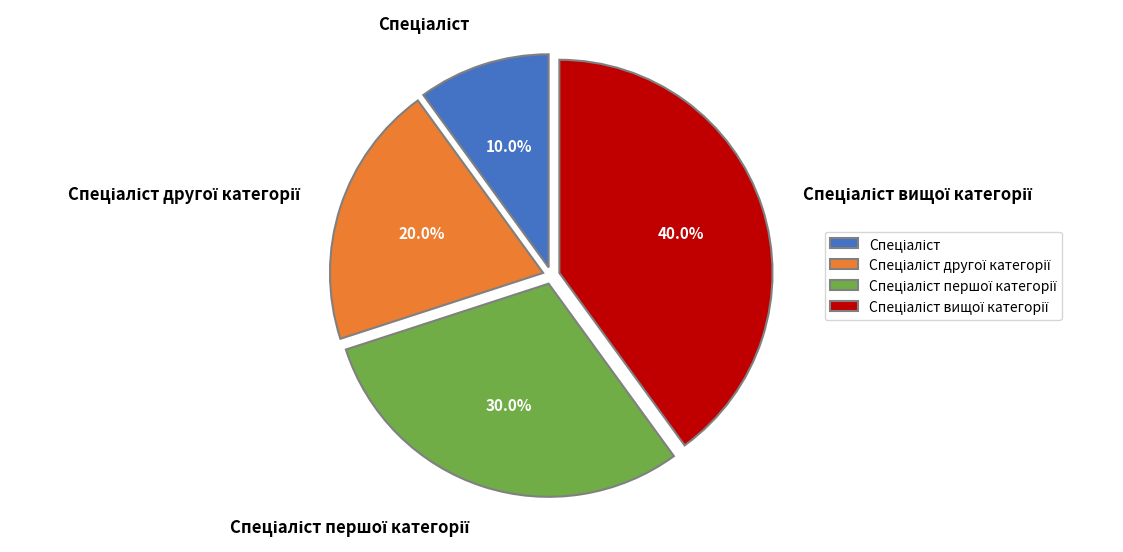

Is there any slice that represents more than half of the pie?

No